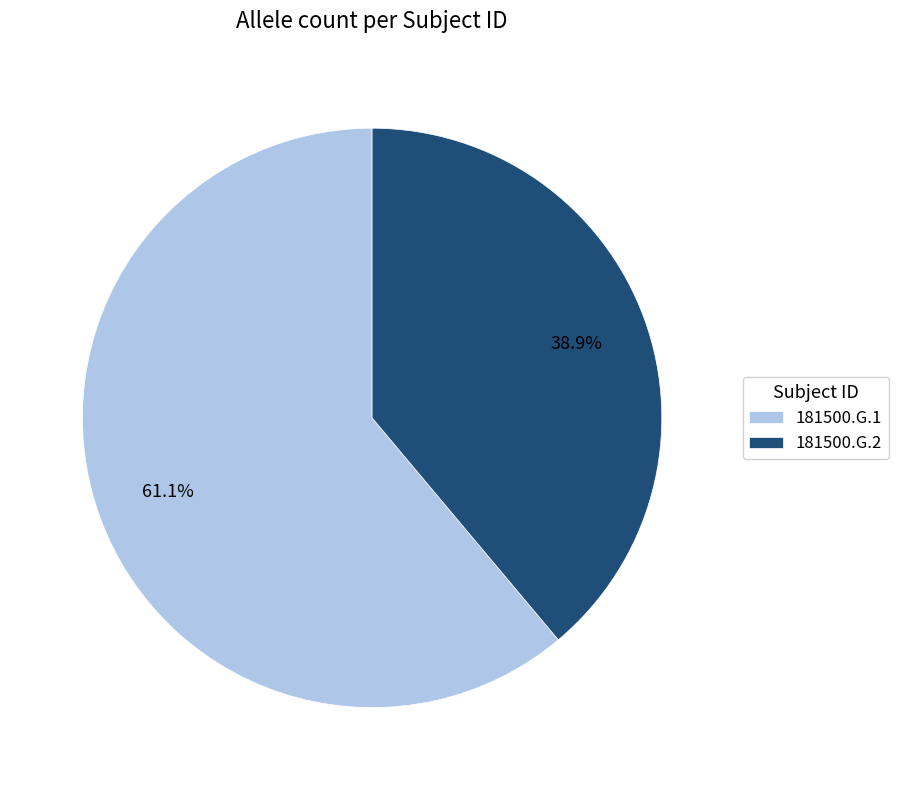

True or false: 181500.G.1 accounts for 55% of the total.

False